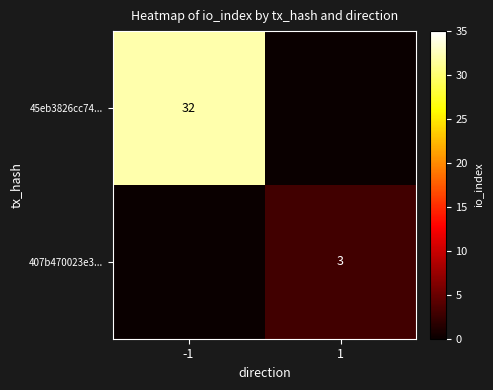

The value of 45eb3826cc74... at -1 is 10. True or false?

False